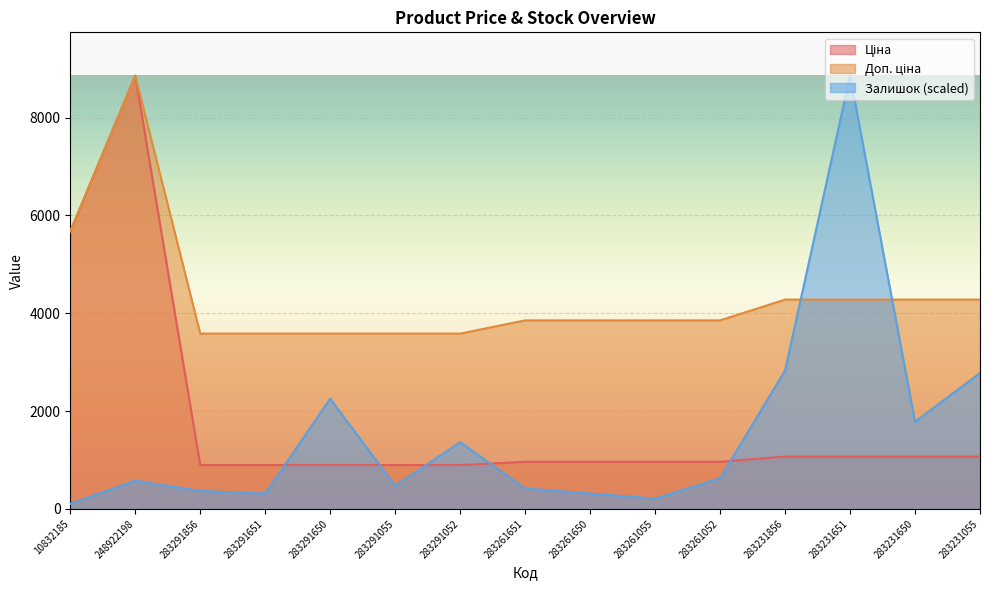

True or false: Ціна has a value of 963.5 at 283261055.

True